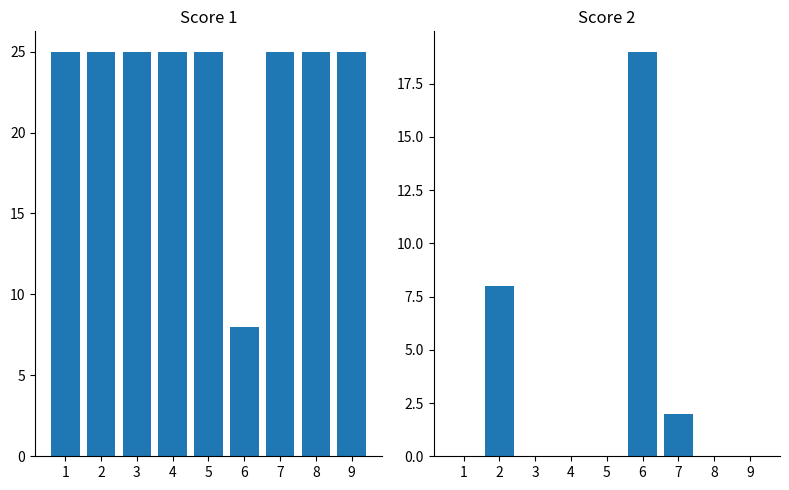

Which label corresponds to the smallest value in the chart?

1